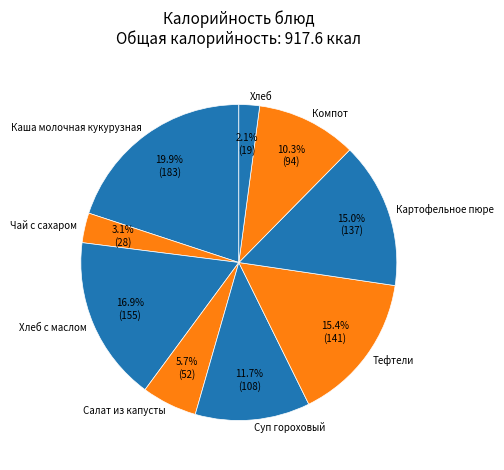

Is the sum of Хлеб с маслом and Чай с сахаром greater than half?

No